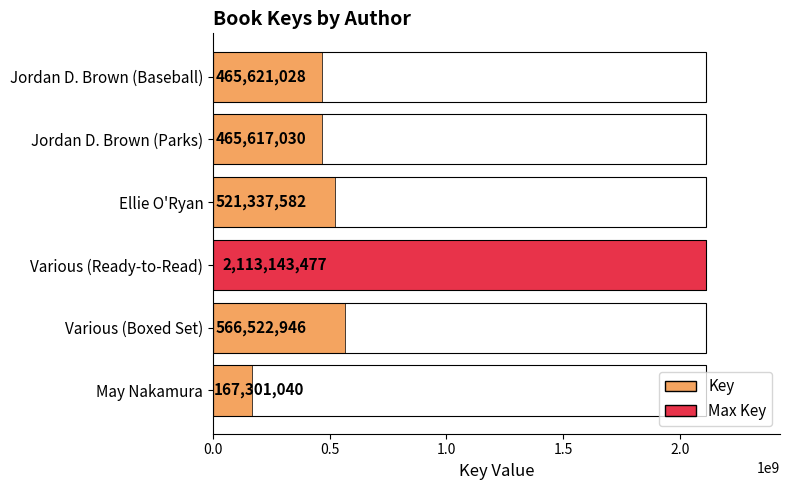

What is the smallest value displayed?

167301040